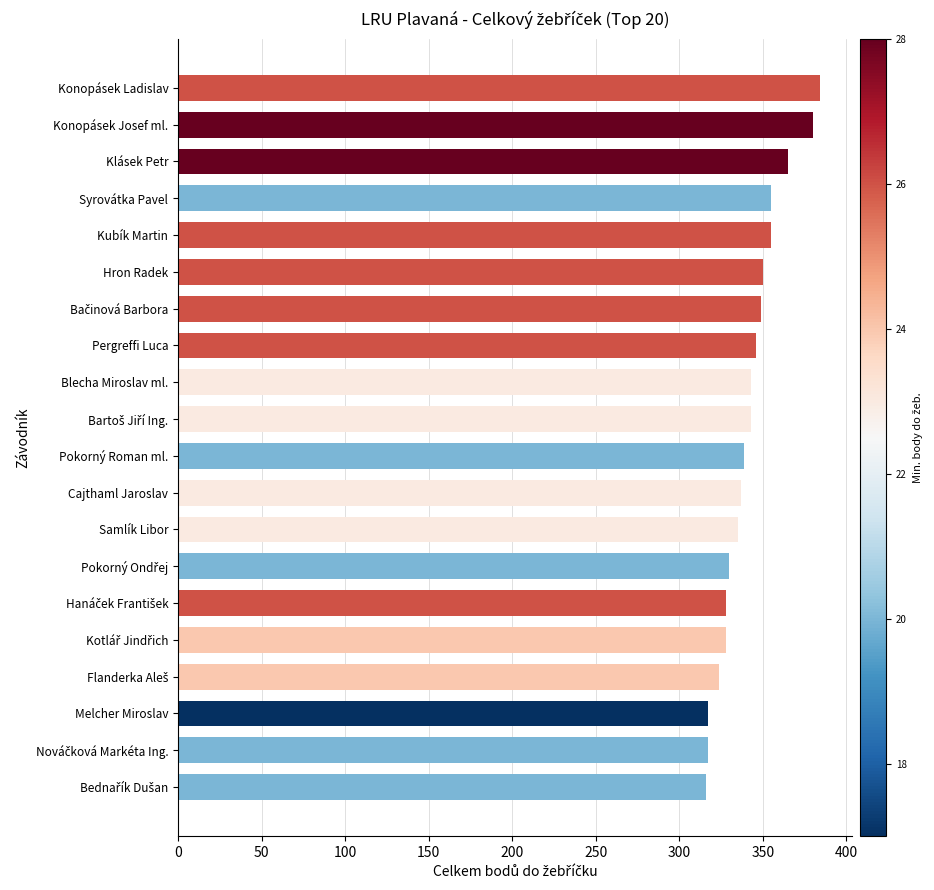

What is the change in value from Klásek Petr to Samlík Libor?

-30